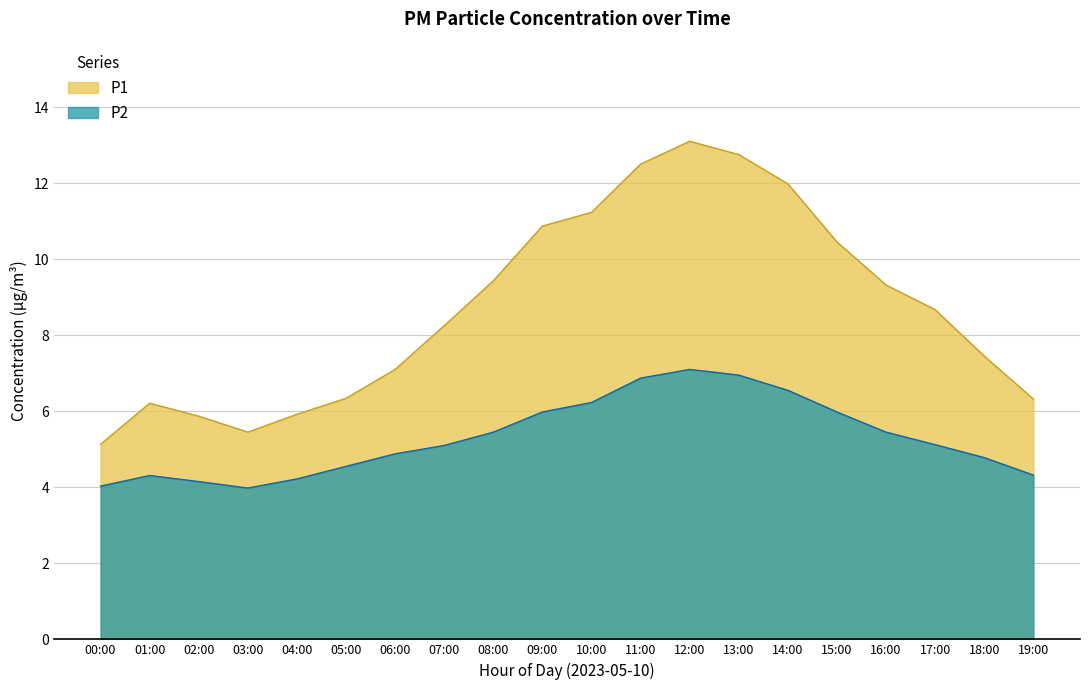

Is the value of P2 at 06:00 greater than the value of P1 at 14:00?

No